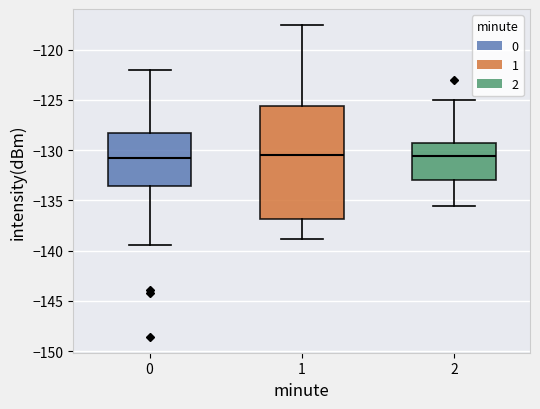

Reading left to right, read every box against the y-axis: the position of its median line, the range the box covers, and the ends of its whiskers. The values are not printed on the chart, so give them approximately, as read against the axis.

0: median -131.0, box -133.5 to -128.5, whiskers -139.5 to -122.0
1: median -130.5, box -137.0 to -125.5, whiskers -139.0 to -117.5
2: median -130.5, box -133.0 to -129.5, whiskers -135.5 to -125.0